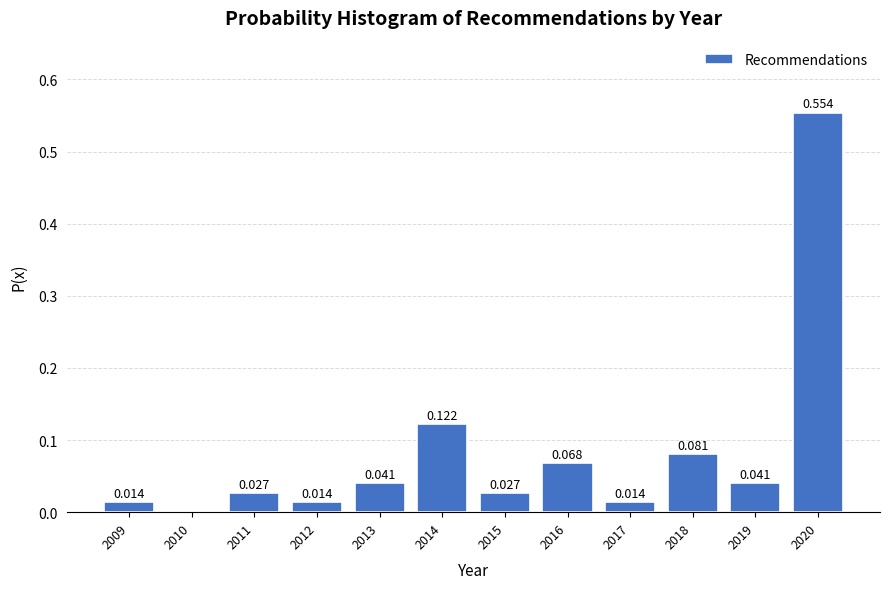

How many distinct data groups are displayed?

1